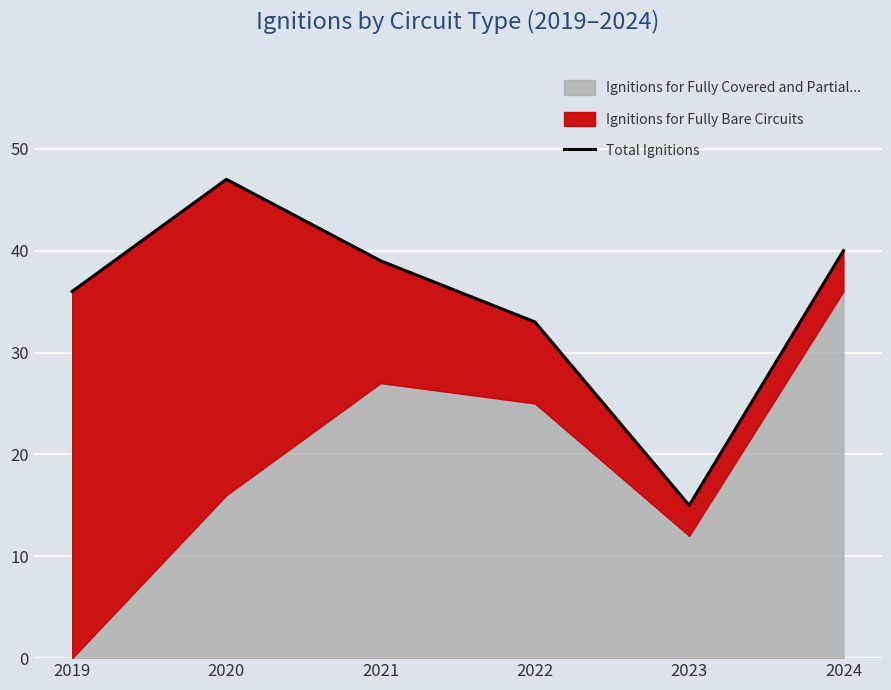

Reading right to left, what are all the values shown in this chart?

40	15	33	39	47	36